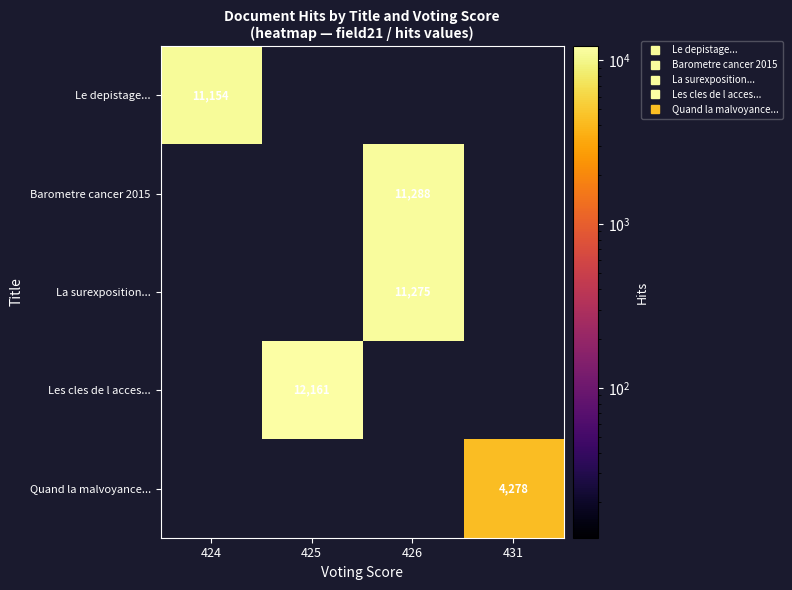

List the labels in order of Le depistage... value, largest first.

424, 425, 426, 431